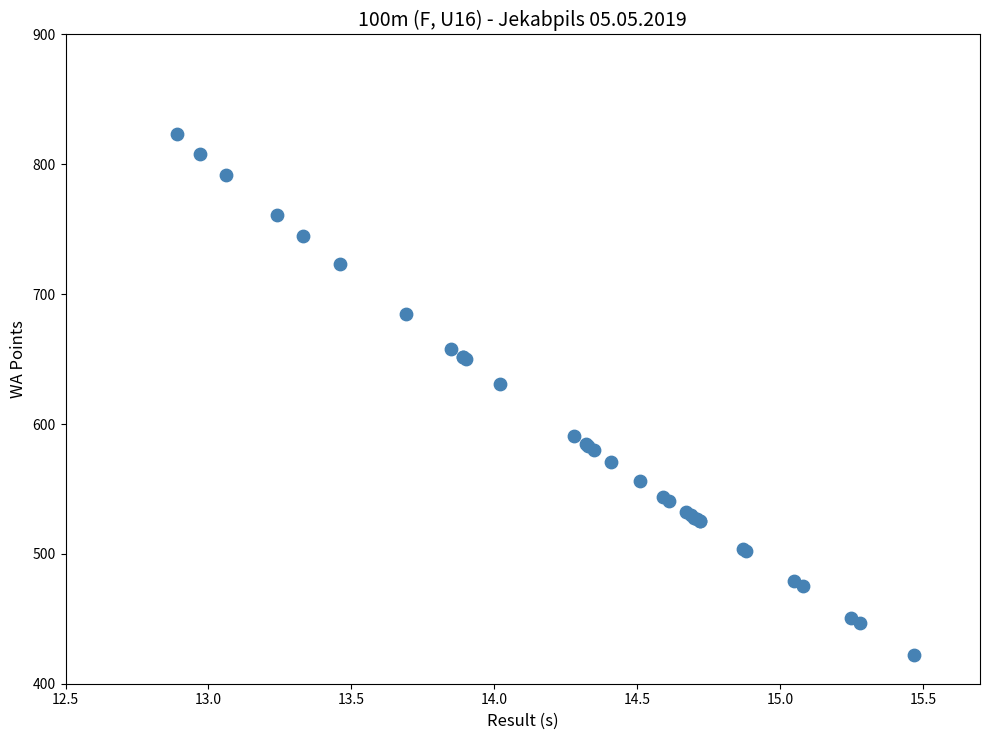

What Y value in the scatter plot is closest to 622?

631